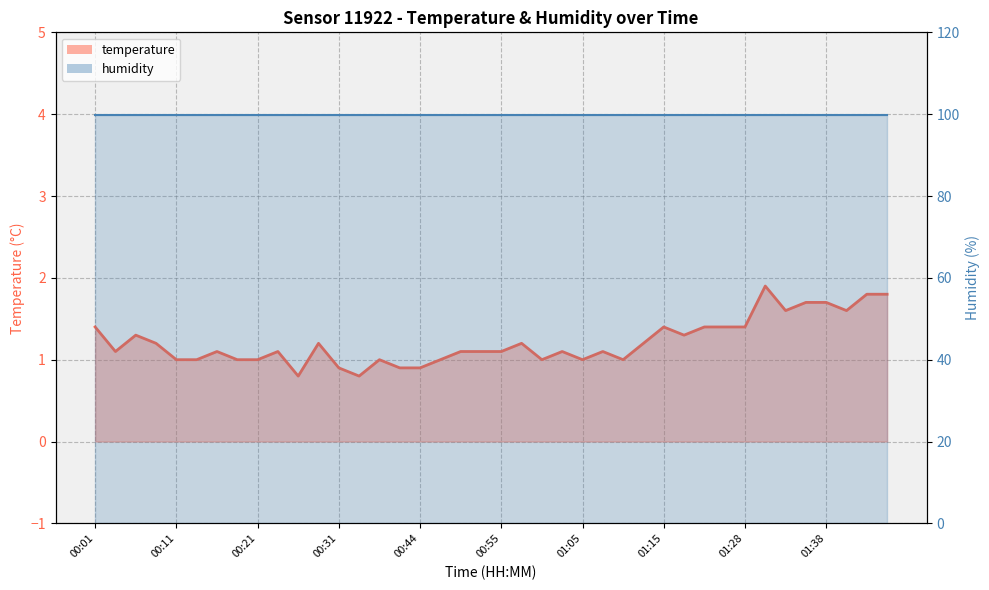

List the labels in order of value, smallest first.

00:26, 00:34, 00:31, 00:42, 00:44, 00:11, 00:14, 00:19, 00:21, 00:37, 00:47, 01:00, 01:05, 01:10, 00:04, 00:16, 00:24, 00:50, 00:53, 00:55, 01:02, 01:07, 00:09, 00:29, 00:57, 01:12, 00:06, 01:20, 00:01, 01:15, 01:23, 01:25, 01:28, 01:33, 01:41, 01:36, 01:38, 01:47, 01:49, 01:30